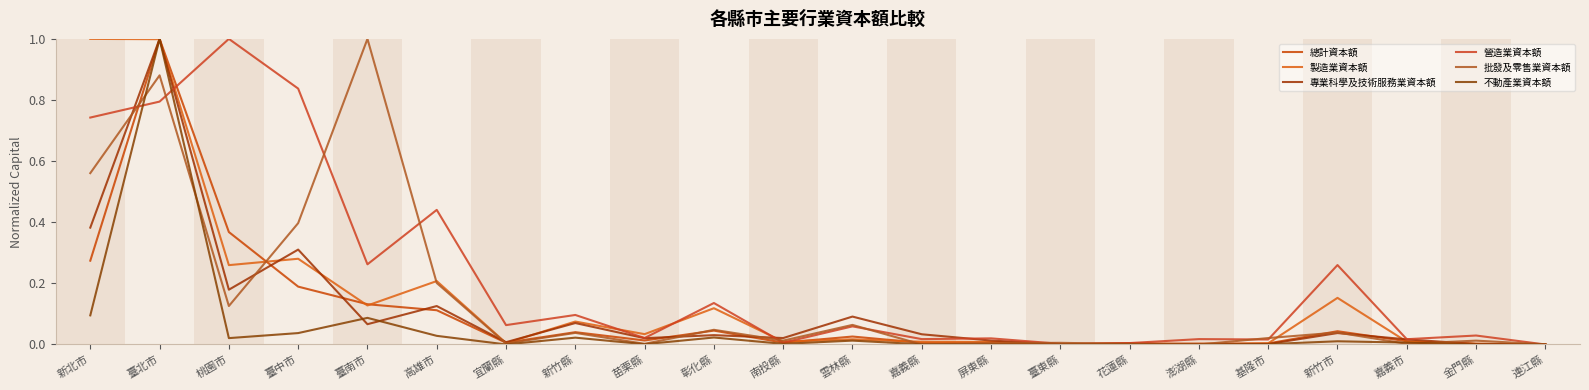

At how many categories does at least one series exceed 0?

22